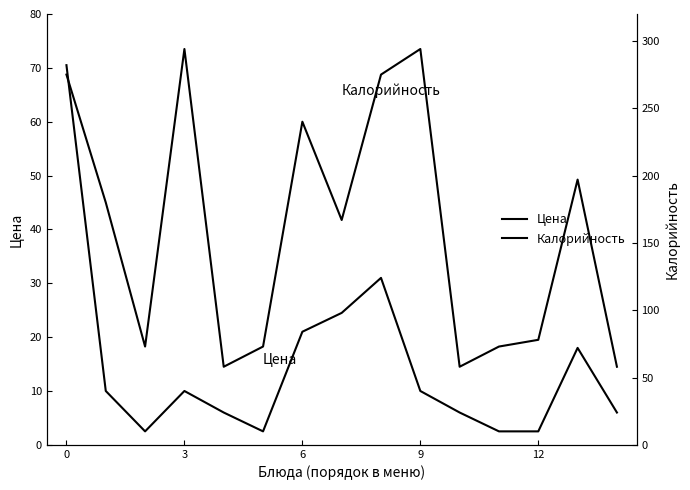

True or false: Калорийность and Цена intersect in this chart.

False